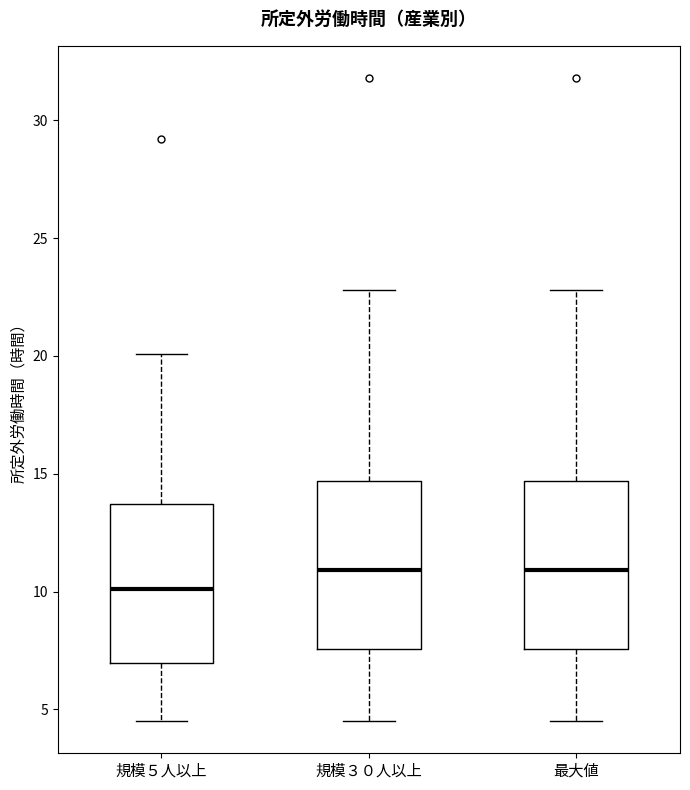

Where is the lower edge of the box for 規模３０人以上 on the y-axis? The values are not printed on the chart, so give them approximately, as read against the axis.

7.5